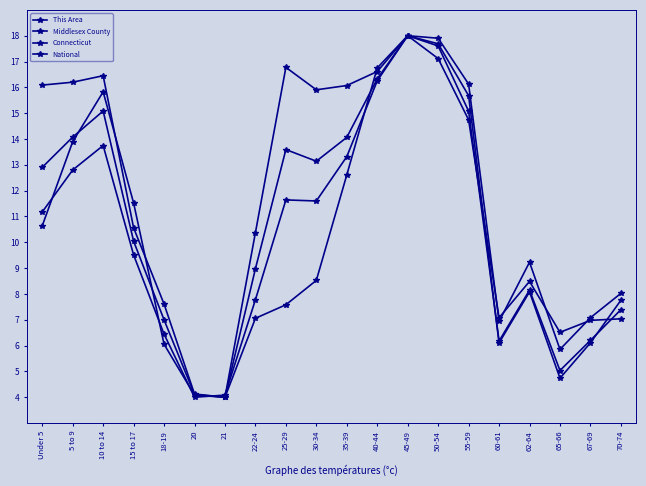

How many lines are shown in the chart?

4